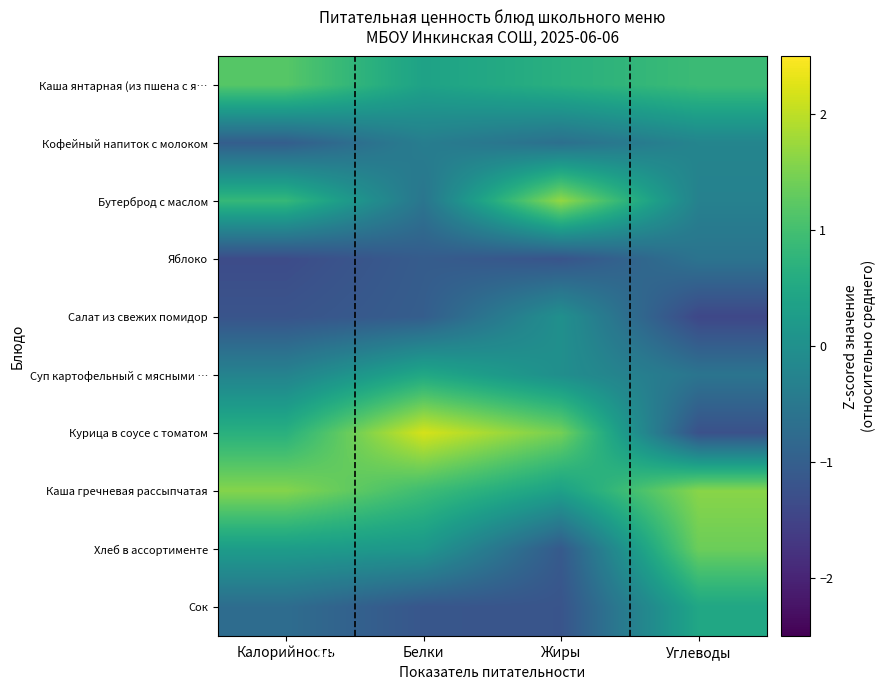

What is the spread (max minus min) of values at Жиры?

2.9